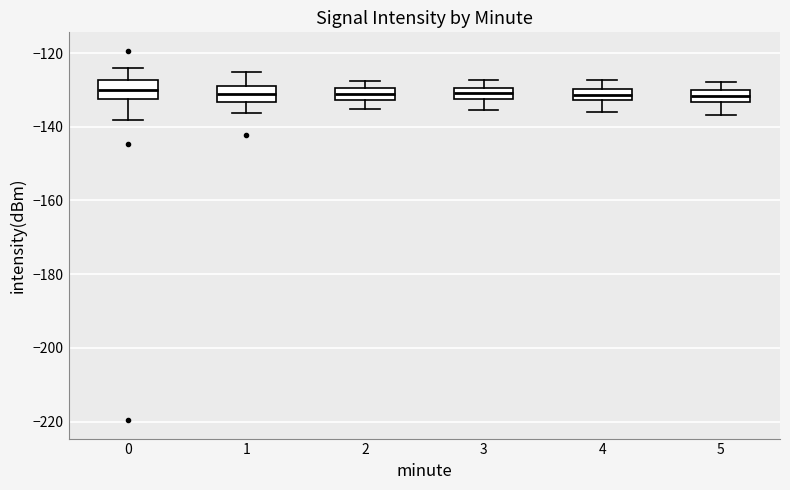

Where is the upper edge of the box at x = 2 on the y-axis? The values are not printed on the chart, so give them approximately, as read against the axis.

-130